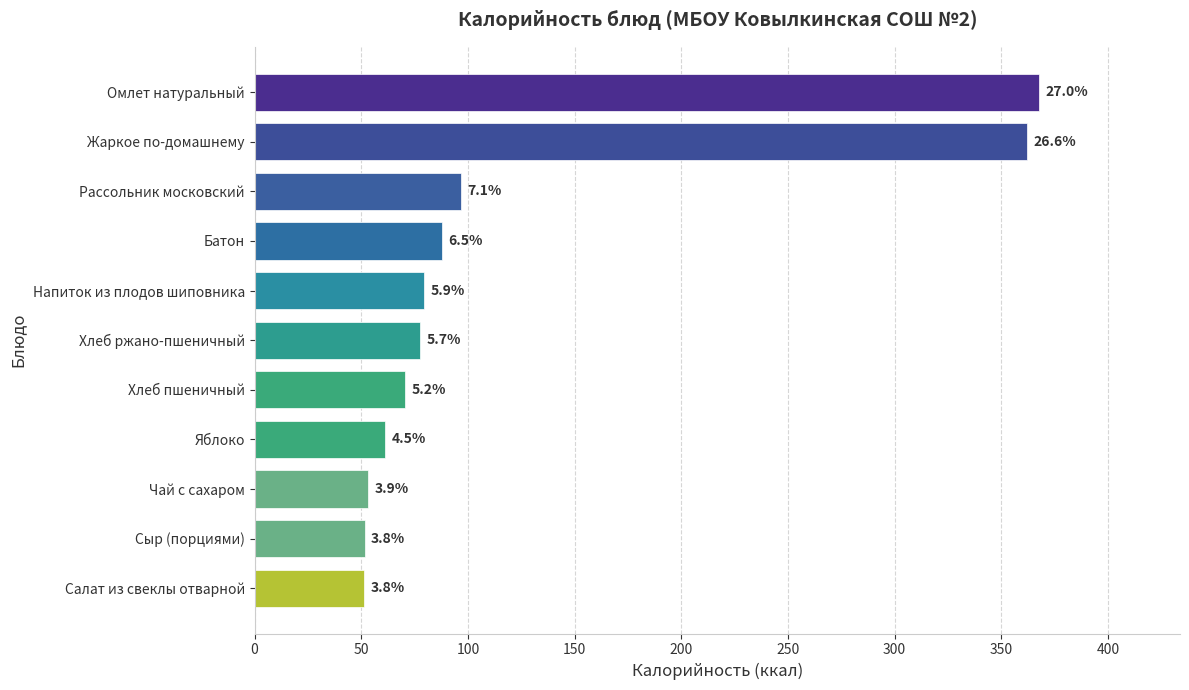

True or false: the data shows 155.7 at Рассольник московский.

False